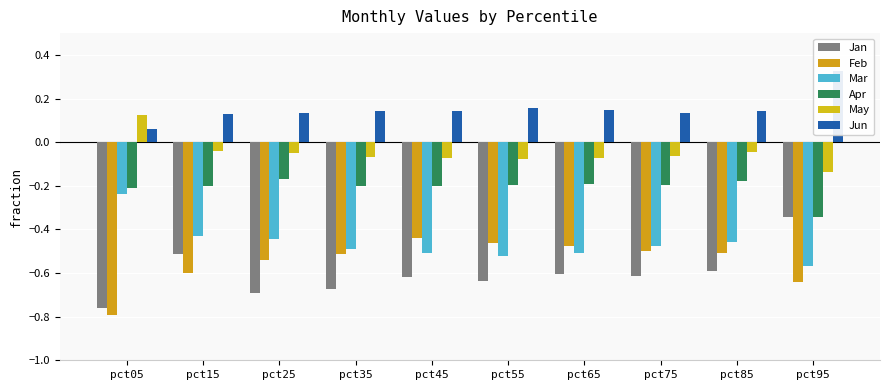

What is the value of the Jan bar at the 1st from the left?

-0.8